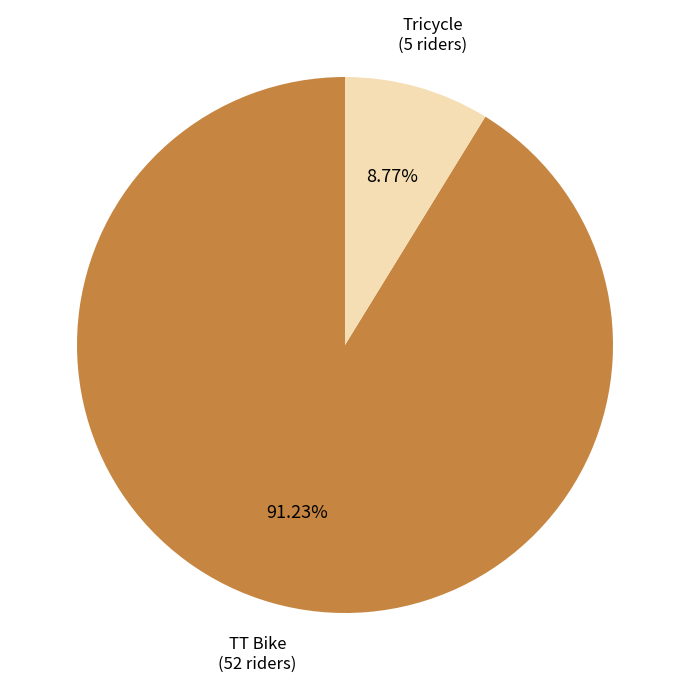

What percentage do TT Bike and Tricycle together represent?

100.0%